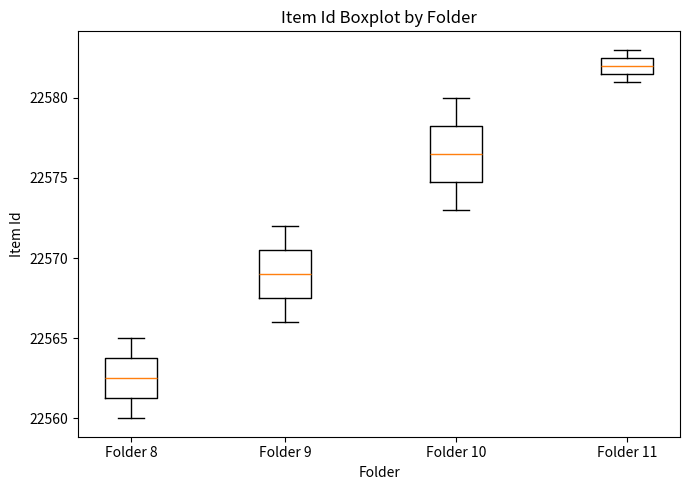

Reading left to right, transcribe this box plot: for each box, give where its median line is, the range the box spans, and where its two whiskers end, as read against the y-axis. The values are not printed on the chart, so give them approximately, as read against the axis.

Folder 8: median 22562.5, box 22561.5 to 22564.0, whiskers 22560.0 to 22565.0
Folder 9: median 22569.0, box 22567.5 to 22570.5, whiskers 22566.0 to 22572.0
Folder 10: median 22576.5, box 22575.0 to 22578.5, whiskers 22573.0 to 22580.0
Folder 11: median 22582.0, box 22581.5 to 22582.5, whiskers 22581.0 to 22583.0